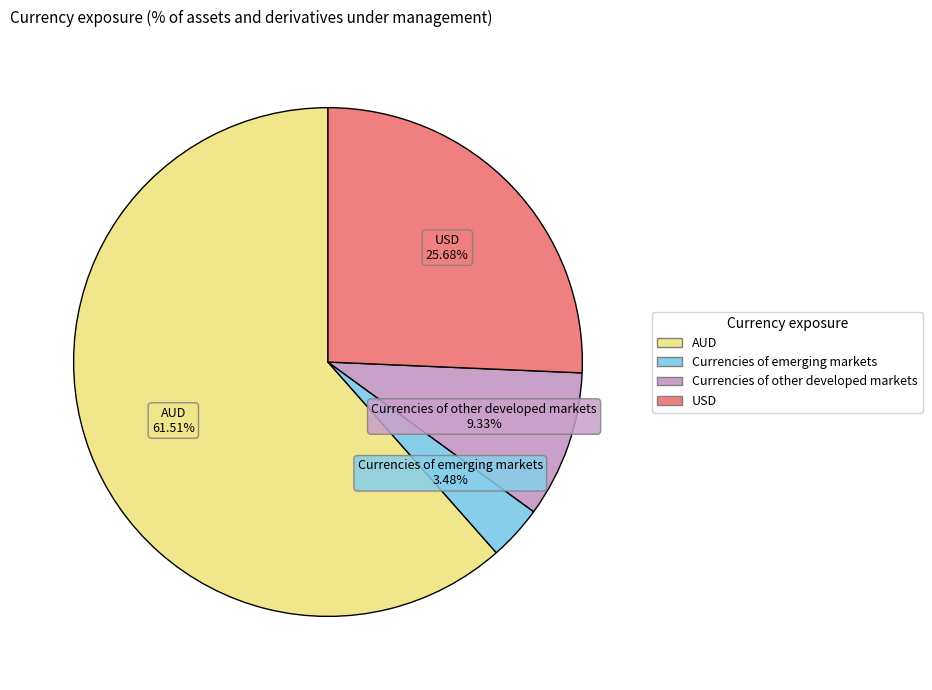

True or false: AUD accounts for 62% of the total.

True